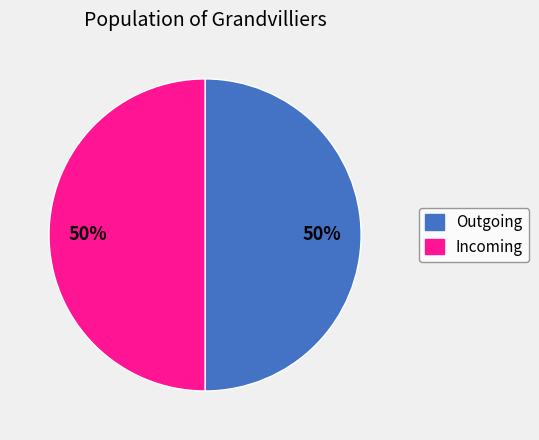

How many segments does this pie chart have?

2